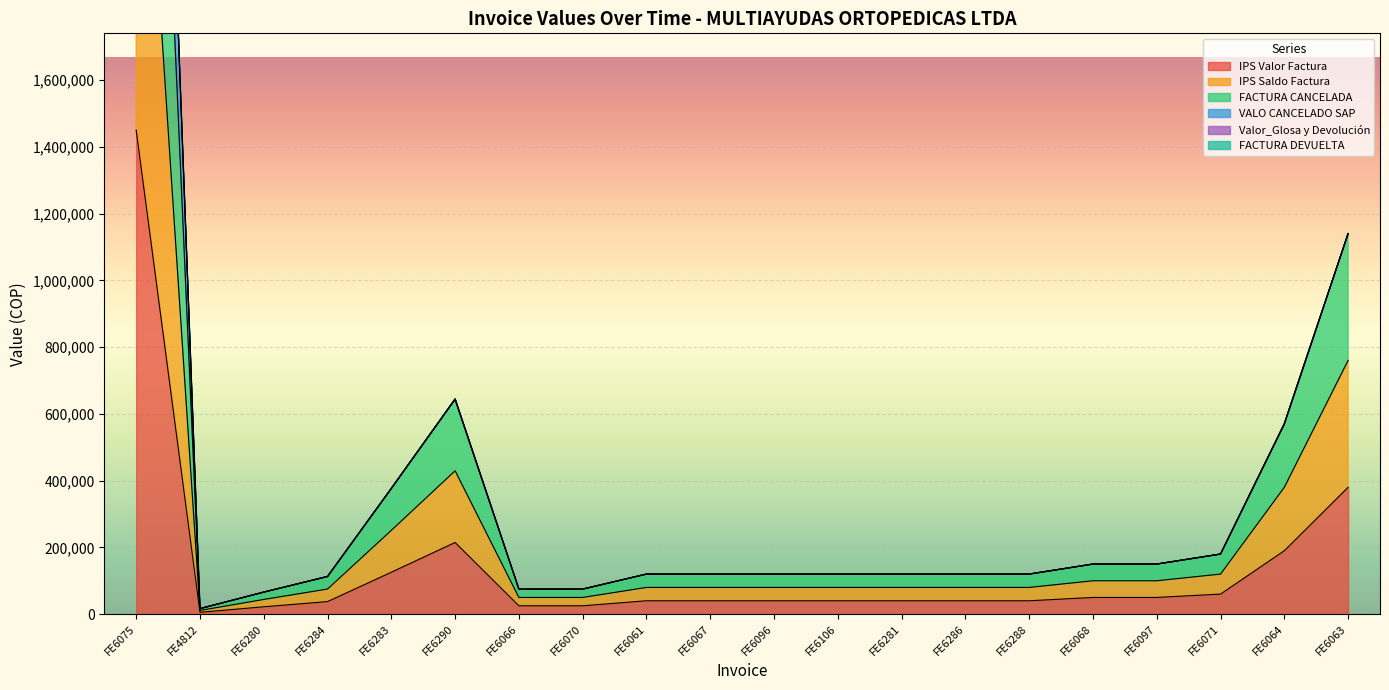

Reading left to right, list all the values displayed in this chart.

IPS Valor Factura: FE6075=1450000	FE4812=5508	FE6280=22000	FE6284=37600	FE6283=125500	FE6290=214700	FE6066=25000	FE6070=25000	FE6061=40000	FE6067=40000	FE6096=40000	FE6106=40000	FE6281=40000	FE6286=40000	FE6288=40000	FE6068=50000	FE6097=50000	FE6071=60000	FE6064=190000	FE6063=380000
IPS Saldo Factura: FE6075=2900000	FE4812=11016	FE6280=44000	FE6284=75200	FE6283=251000	FE6290=429400	FE6066=50000	FE6070=50000	FE6061=80000	FE6067=80000	FE6096=80000	FE6106=80000	FE6281=80000	FE6286=80000	FE6288=80000	FE6068=100000	FE6097=100000	FE6071=120000	FE6064=380000	FE6063=760000
FACTURA CANCELADA: FE6075=4350000	FE4812=16524	FE6280=66000	FE6284=112800	FE6283=376500	FE6290=644100	FE6066=75000	FE6070=75000	FE6061=120000	FE6067=120000	FE6096=120000	FE6106=120000	FE6281=120000	FE6286=120000	FE6288=120000	FE6068=150000	FE6097=150000	FE6071=180000	FE6064=570000	FE6063=1140000